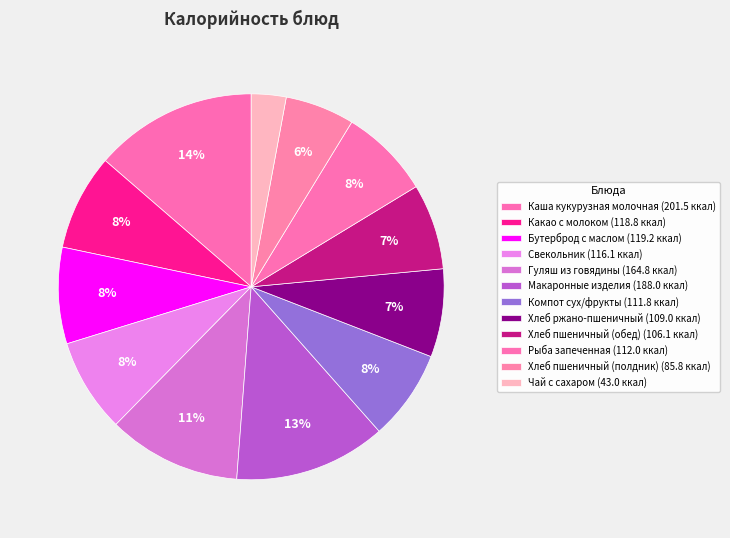

How much of the chart is everything except Гуляш из говядины?

88.8%